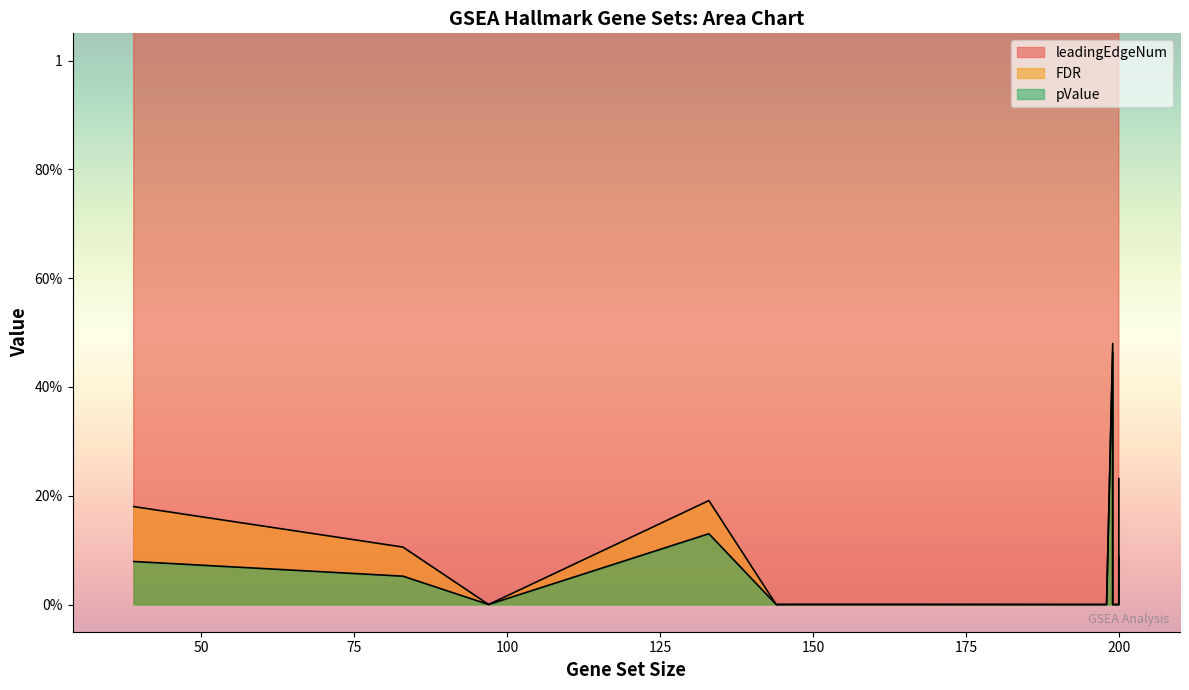

What is the lowest value of the leadingEdgeNum series?

21.0